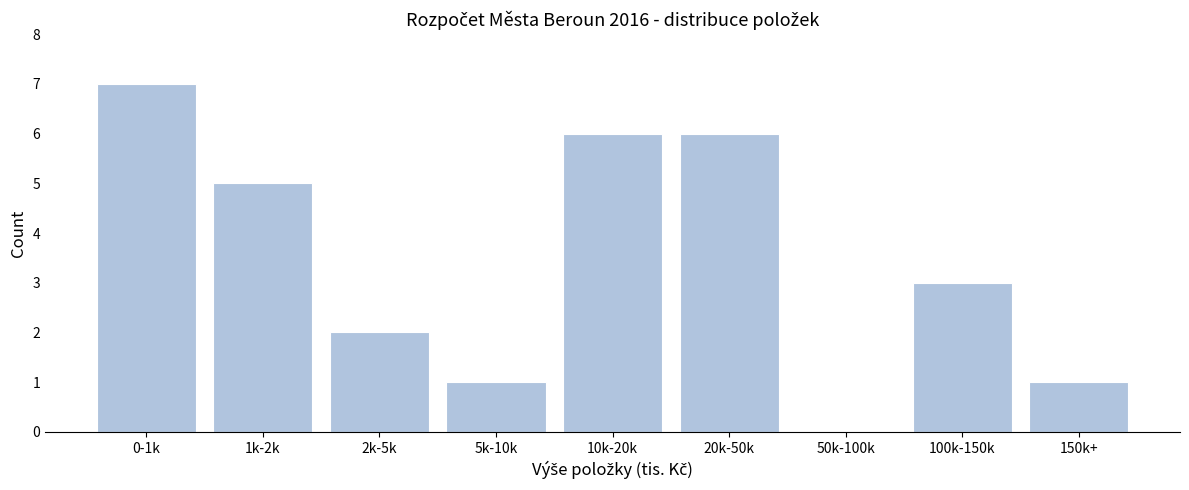

Reading left to right, extract all data points from this chart.

0-1k=7	1k-2k=5	2k-5k=2	5k-10k=1	10k-20k=6	20k-50k=6	50k-100k=0	100k-150k=3	150k+=1